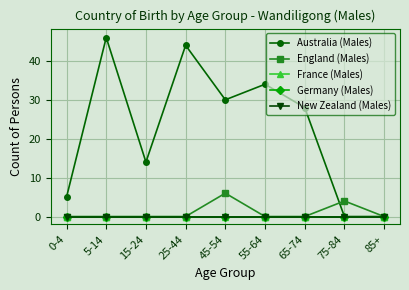

Does the chart have visible grid lines?

Yes